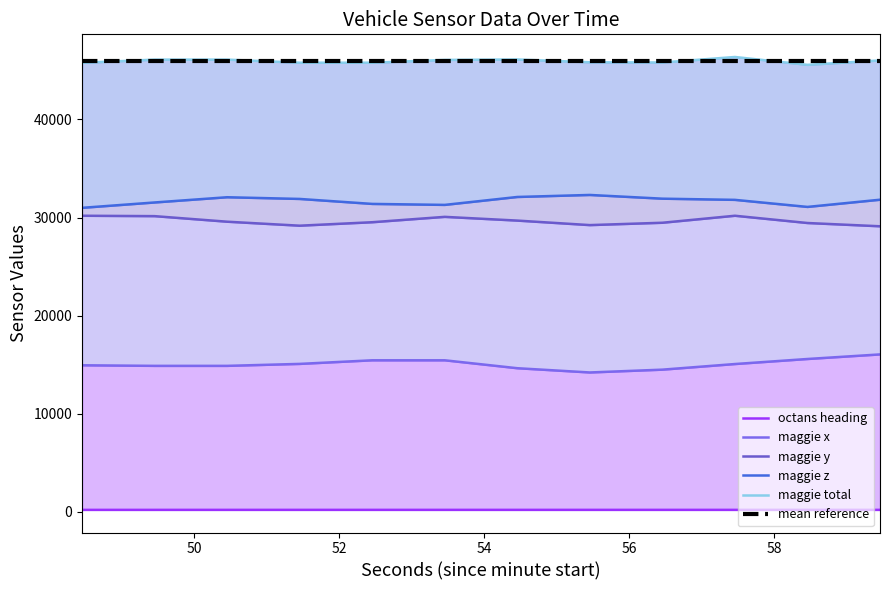

What is the difference between the highest and lowest values at 50?

45891.7